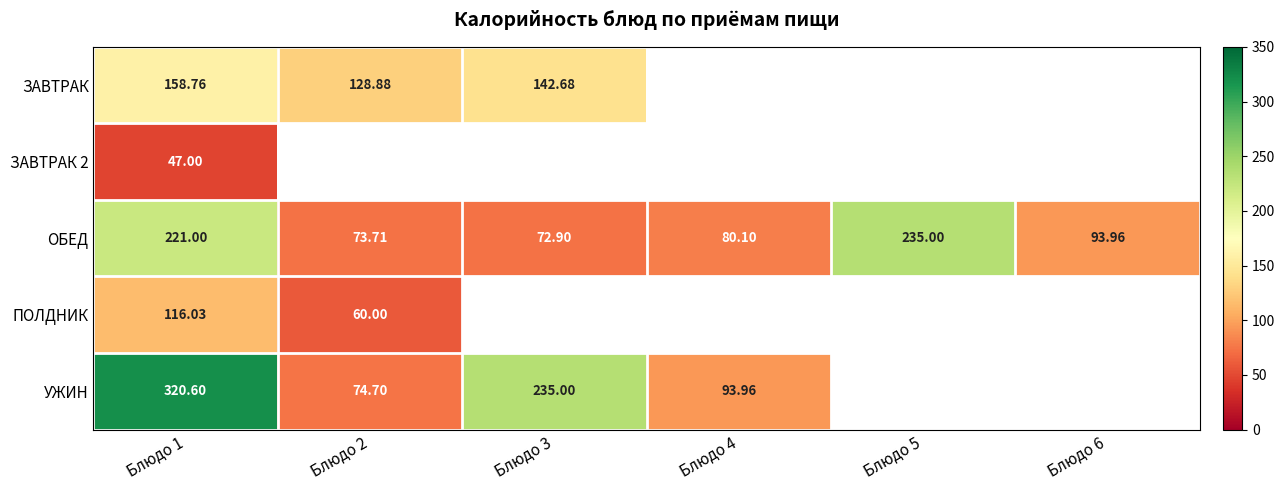

Which has a higher value, Блюдо 4 or Блюдо 1?

Блюдо 1